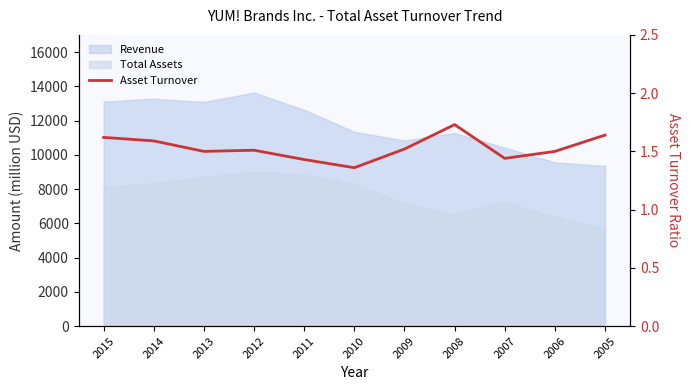

Approximately how many times larger is the value at 2015 compared to 2007?

1.1